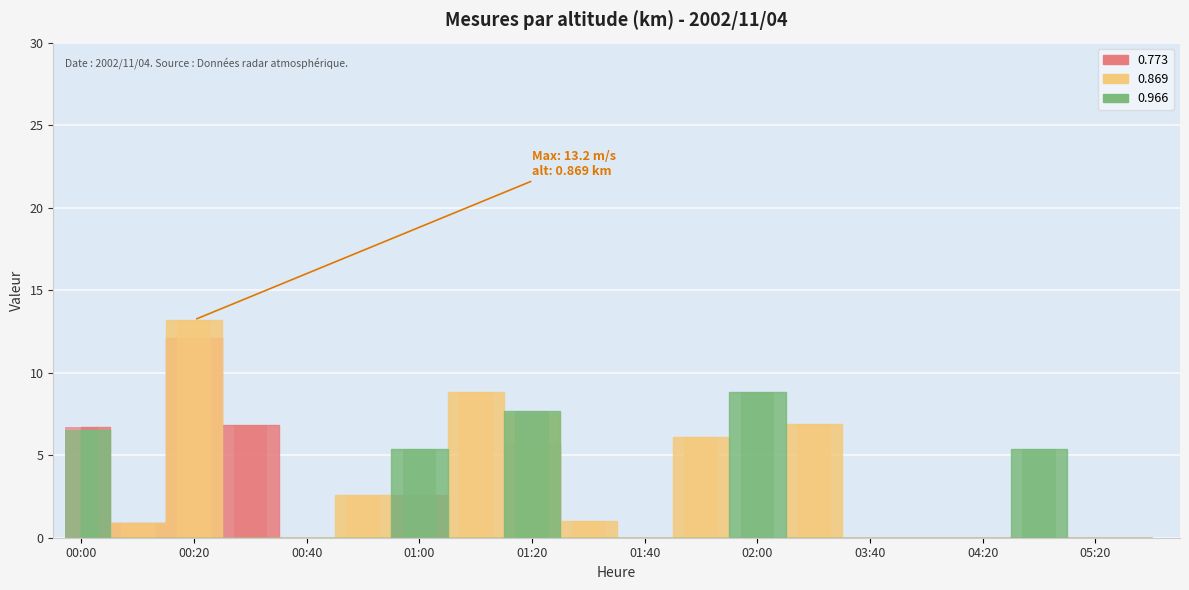

Is the value of 0.966 at 01:10 greater than the value of 0.869 at 01:10?

No